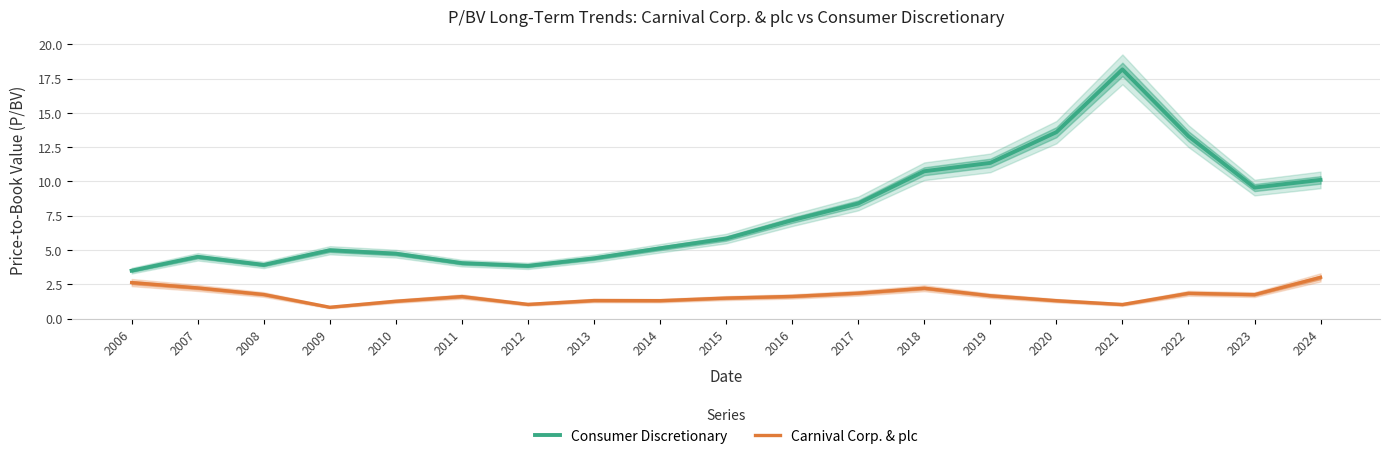

What is the total value across all series at 2016?

8.8